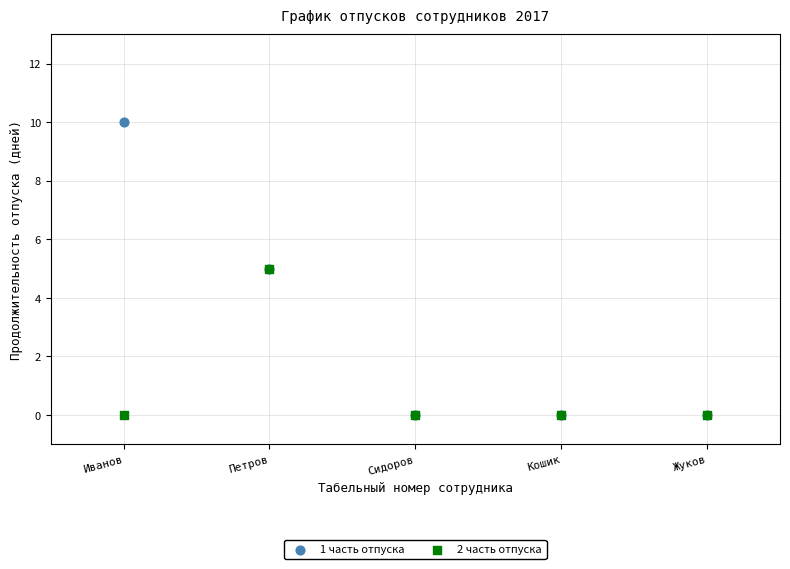

Which series has the largest Y range (max minus min)?

1 часть отпуска